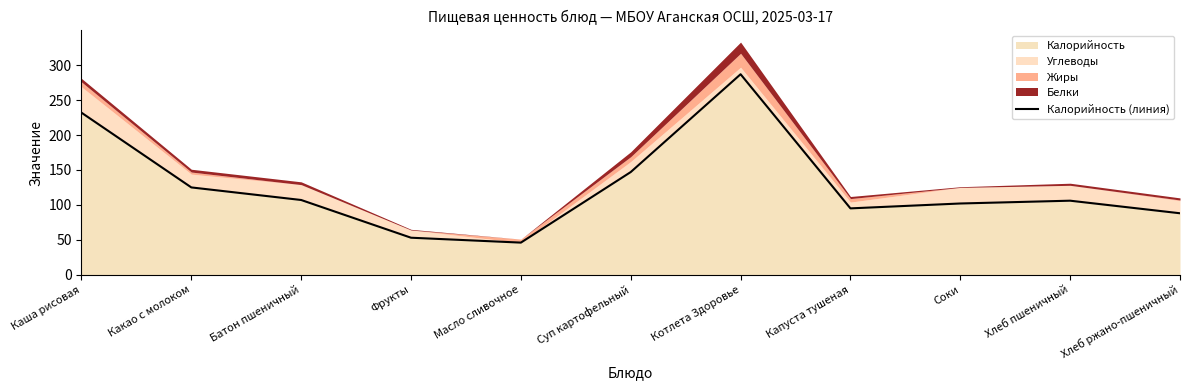

Rank the categories by value from highest to lowest.

Котлета Здоровье, Каша рисовая, Суп картофельный, Какао с молоком, Батон пшеничный, Хлеб пшеничный, Соки, Капуста тушеная, Хлеб ржано-пшеничный, Фрукты, Масло сливочное